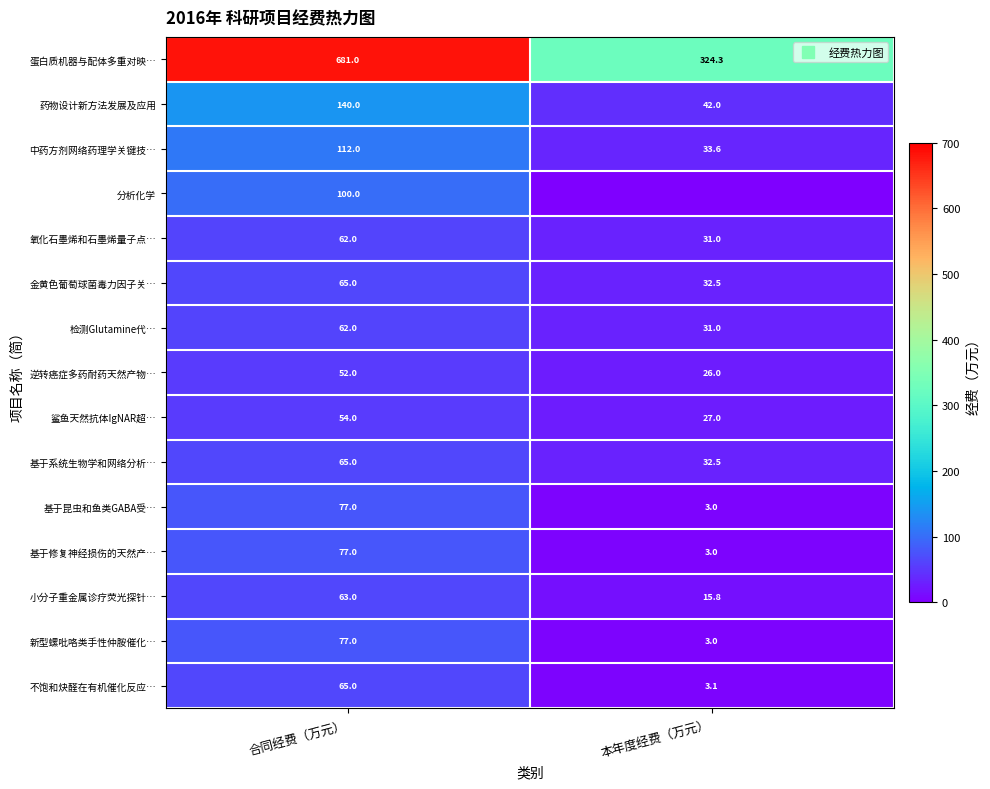

Which series changed the most between 合同经费（万元） and 本年度经费（万元）?

蛋白质机器与配体多重对映…